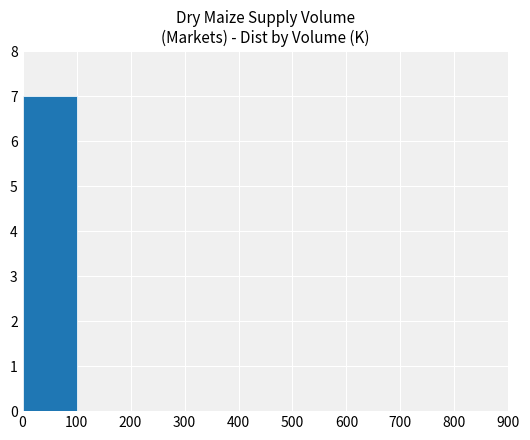

What is the sum of the values at 0 and 500?

7